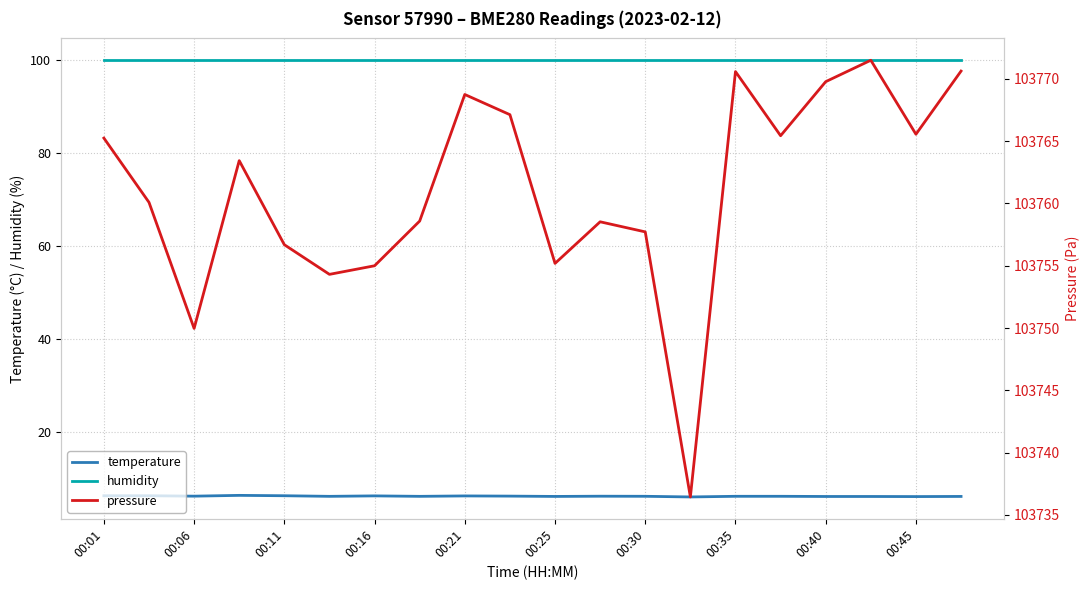

What is the lowest value of the humidity series?

100.0